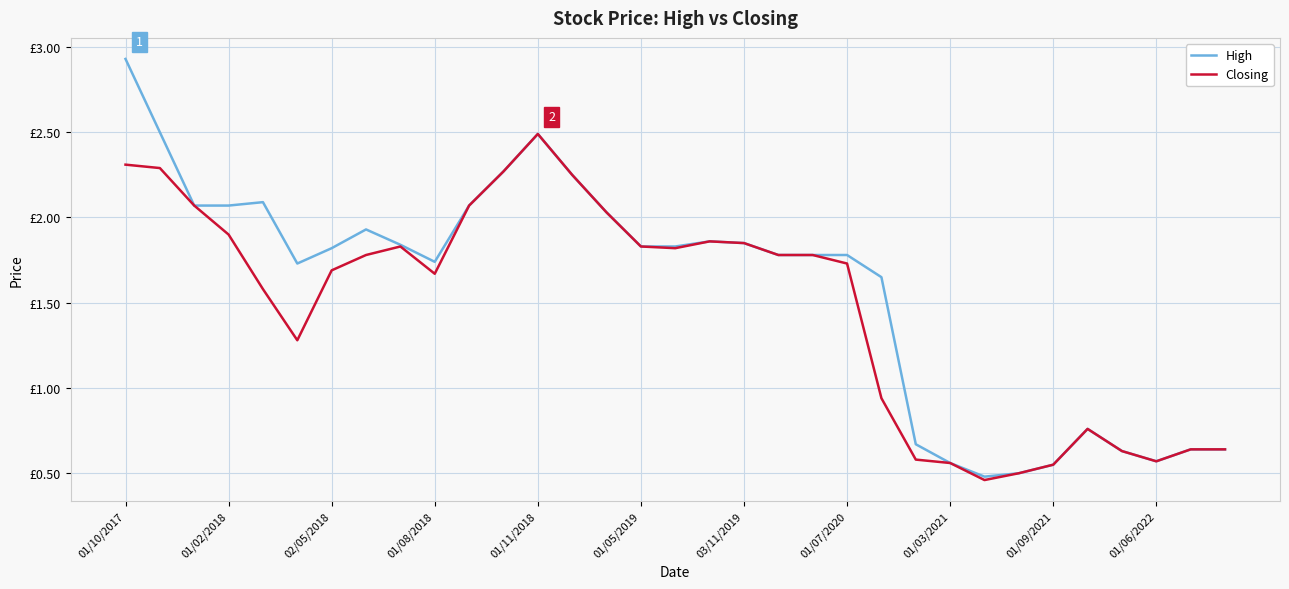

What is the average value of the High series?

1.6